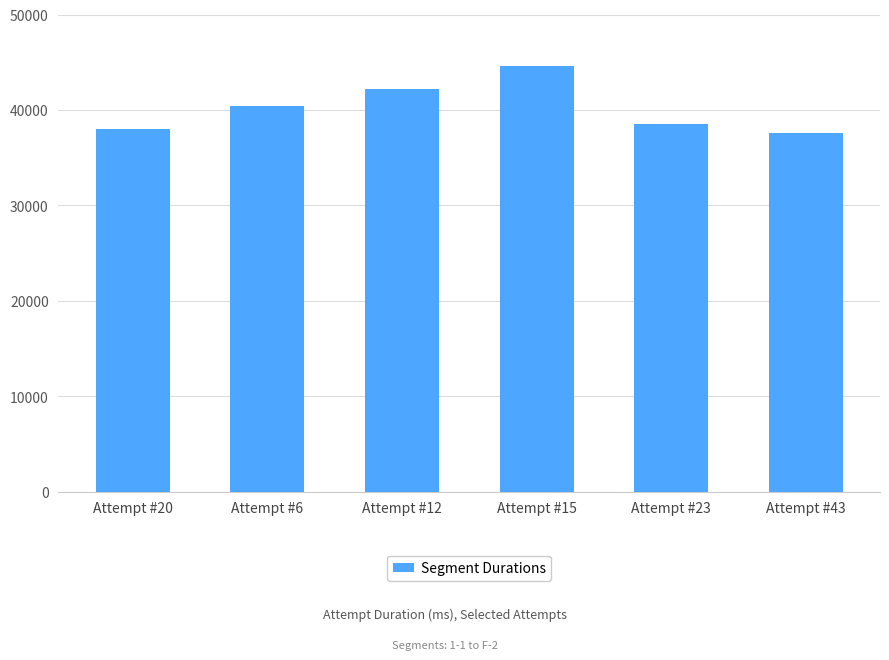

What is the minimum value shown in the chart?

37572